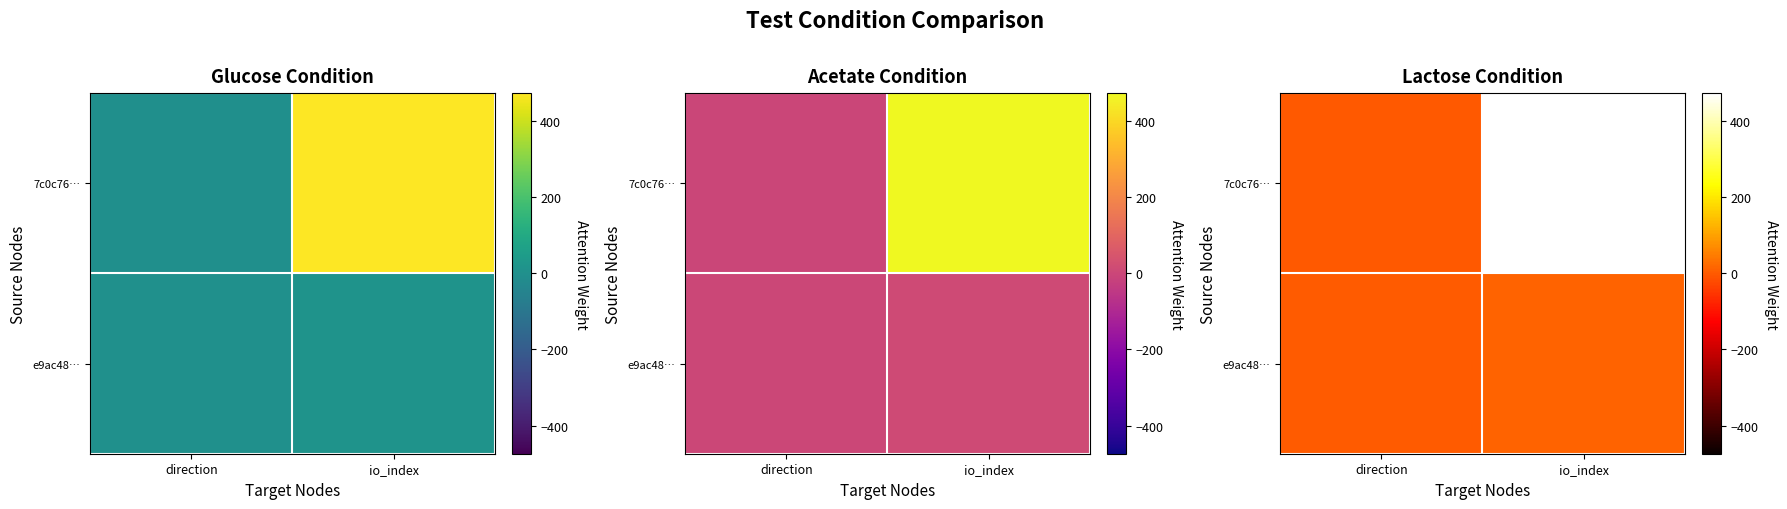

Rank the series by their average value, from highest to lowest.

7c0c76…, e9ac48…